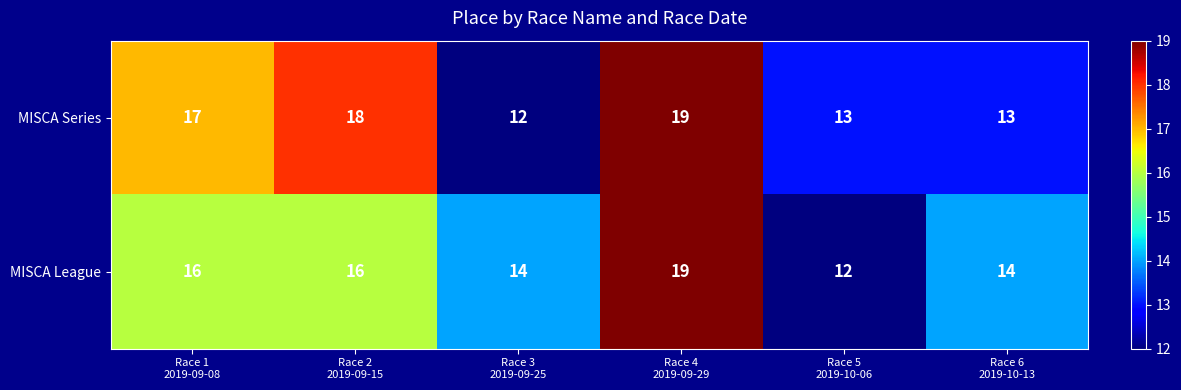

Reading right to left, extract all data points from this chart.

MISCA Series: 13	13	19	12	18	17
MISCA League: 14	12	19	14	16	16